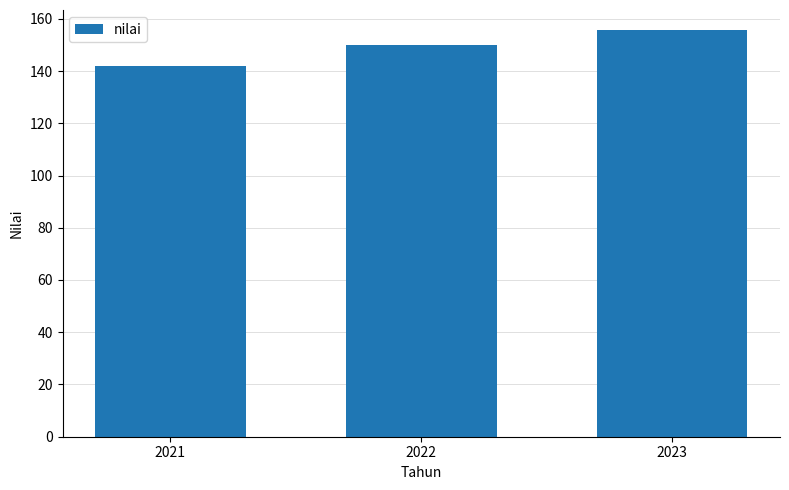

The chart shows a value of 94.8 at 2022. True or false?

False